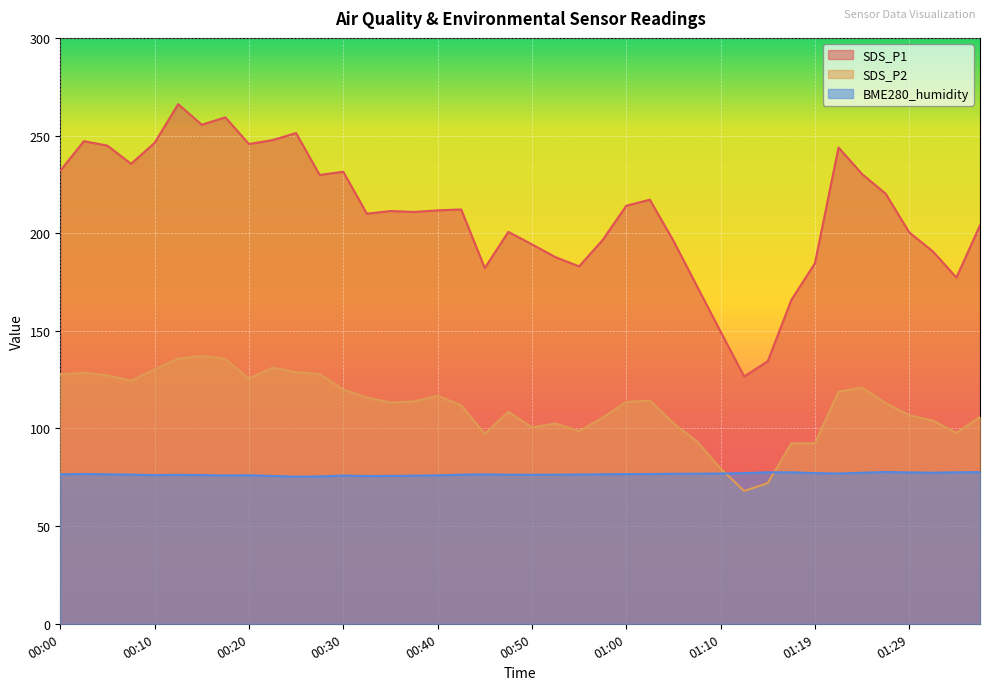

List the labels in order of BME280_humidity value, largest first.

01:27, 01:37, 01:17, 01:34, 01:14, 01:29, 01:32, 01:24, 01:19, 01:12, 01:10, 01:22, 01:07, 01:05, 00:02, 01:02, 01:00, 00:57, 00:05, 00:00, 00:45, 00:55, 00:07, 00:42, 00:52, 00:47, 00:50, 00:12, 00:15, 00:10, 00:20, 00:40, 00:17, 00:30, 00:37, 00:35, 00:22, 00:32, 00:27, 00:25